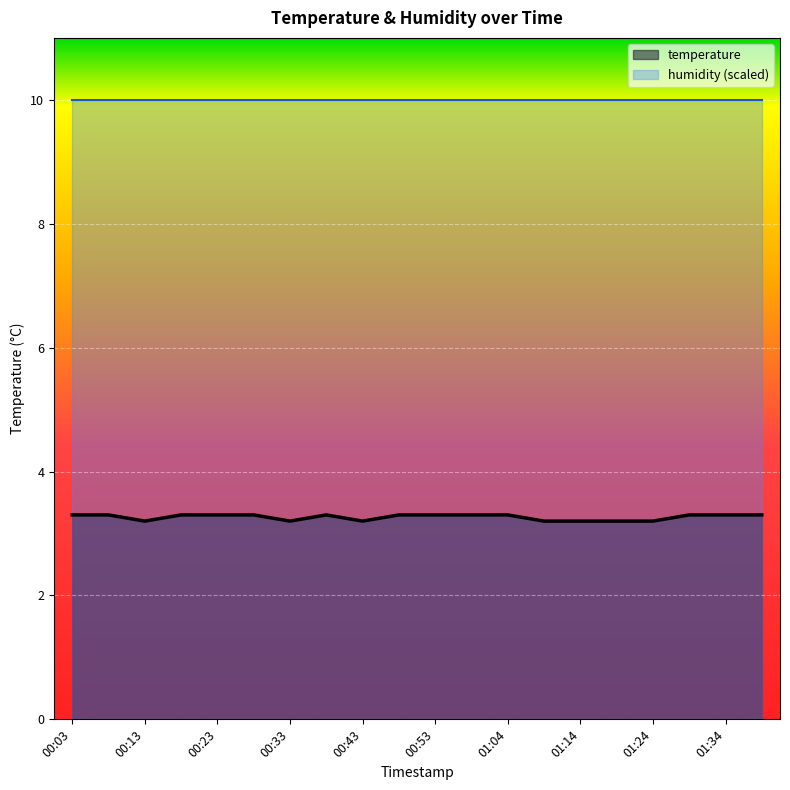

What value does the data have at 01:04?

3.3